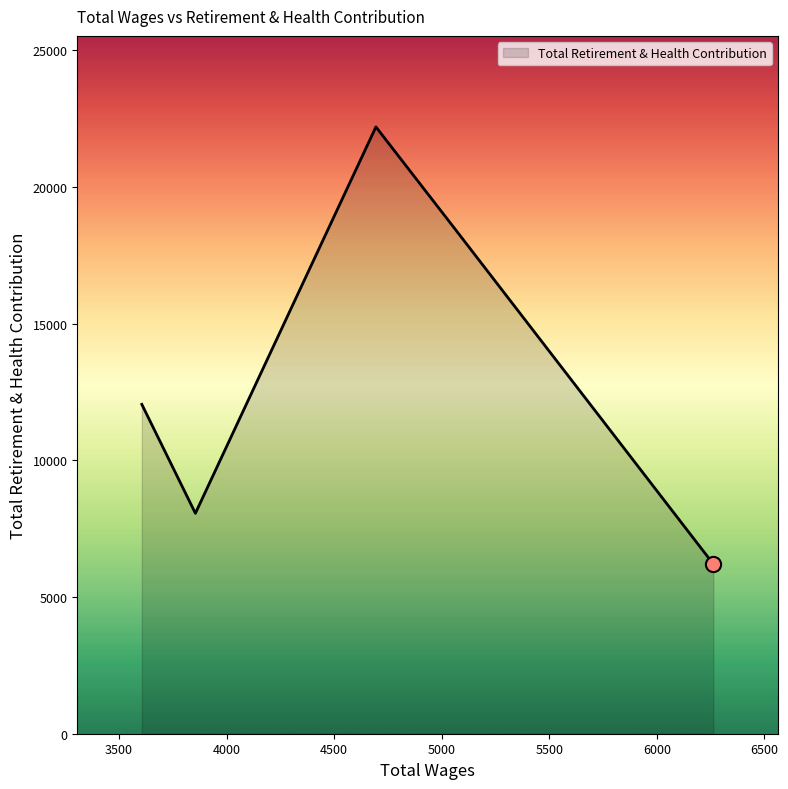

True or false: the data has more than 0 interior local peaks.

True